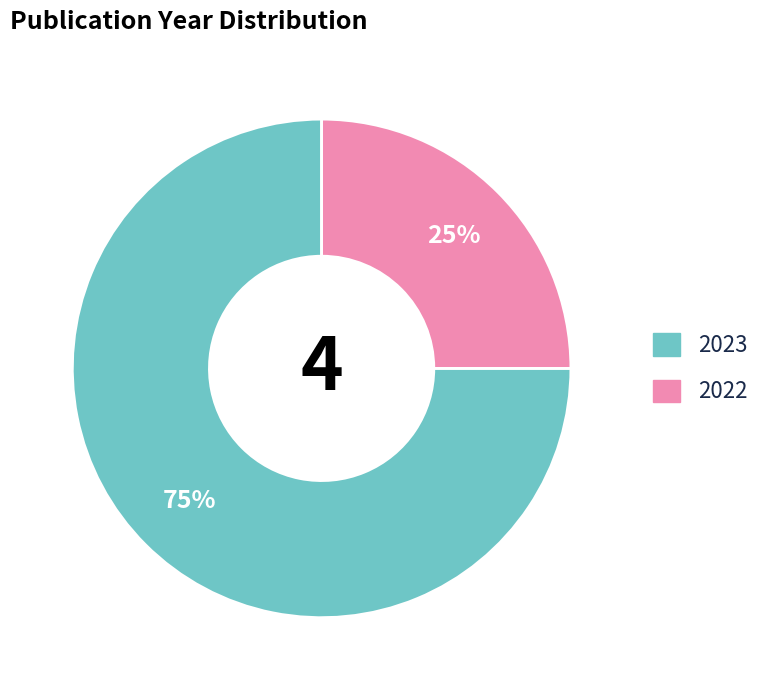

To the nearest percent, what is the average slice percentage?

50%